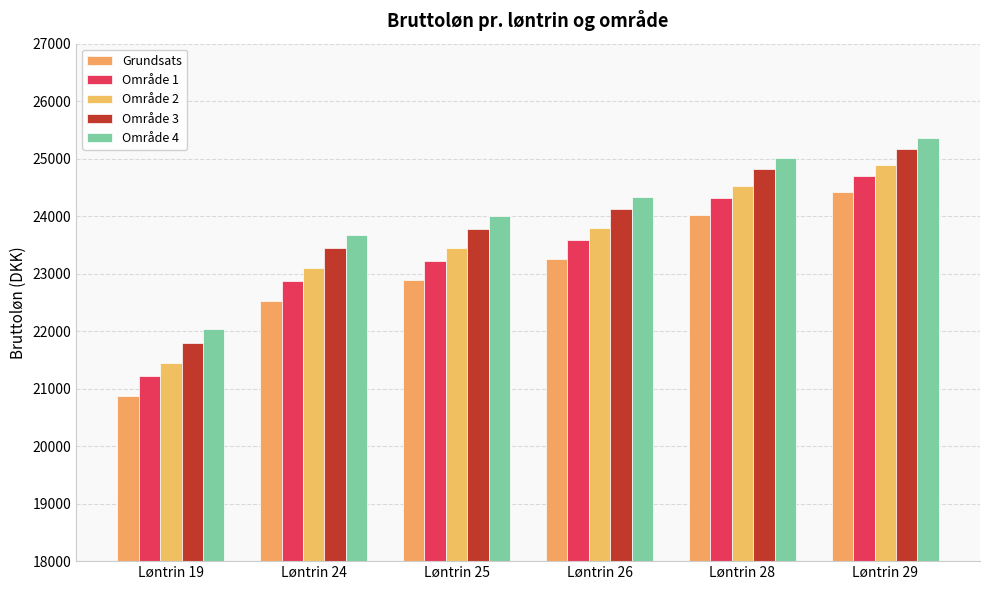

The Område 3 series shows 5665.6 at Løntrin 25. True or false?

False